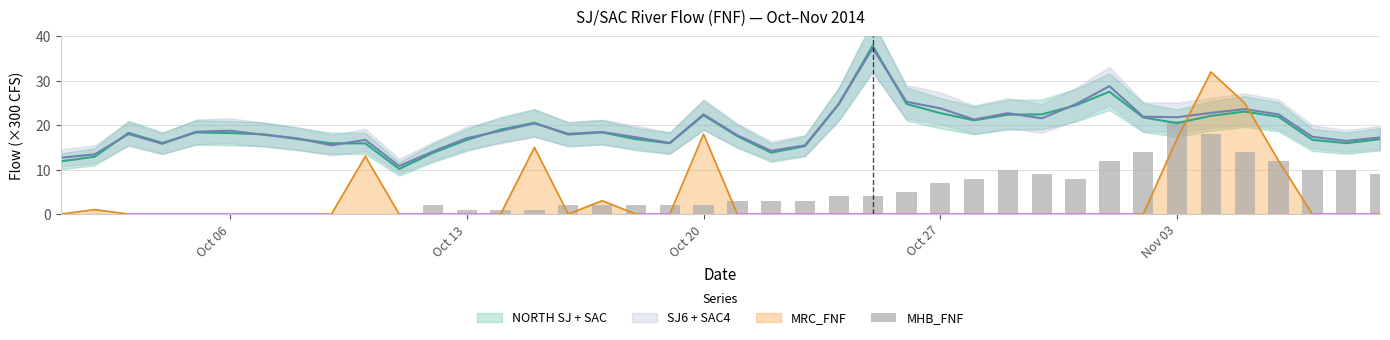

What is the maximum value for MRC_FNF?

32